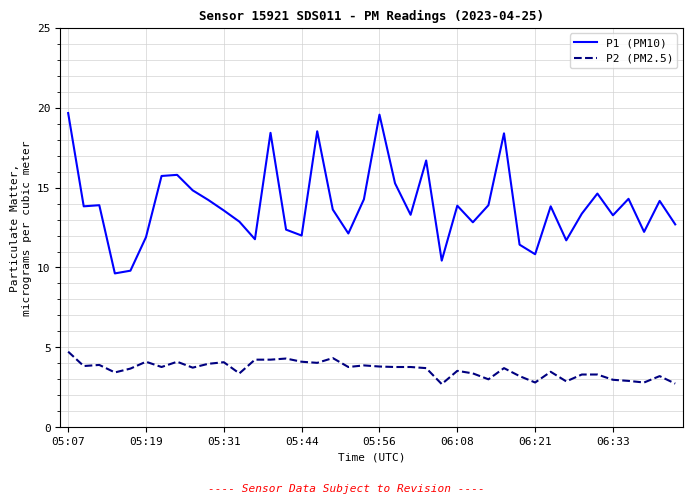

Which series has the largest total across all categories?

P1 (PM10)